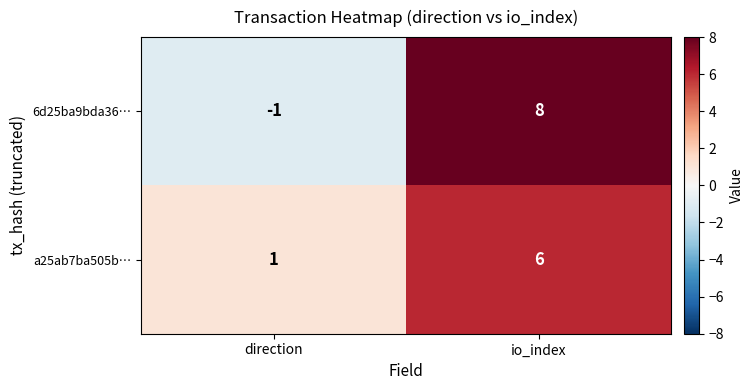

Between direction and io_index, which series saw the biggest shift?

6d25ba9bda36…